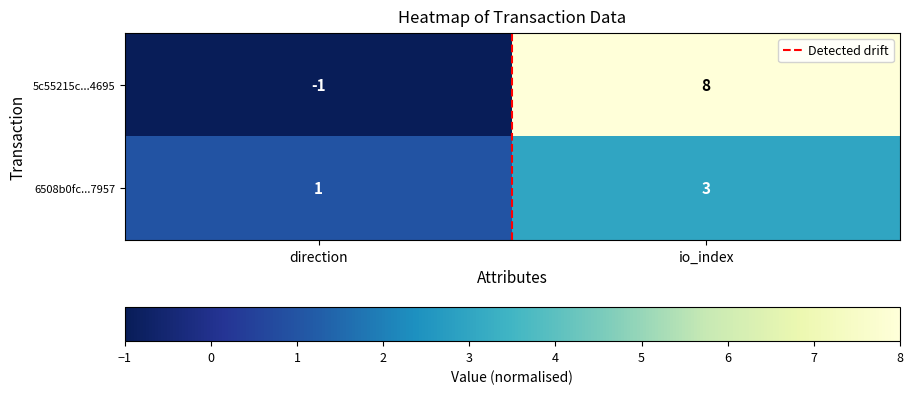

What is the sum of all 6508b0fc...7957 values?

4